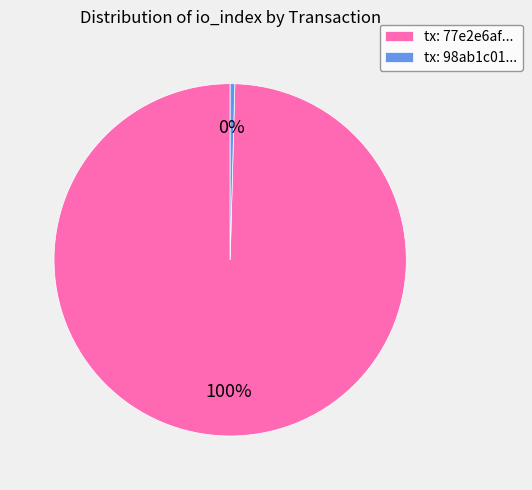

What is the ratio of the value at tx: 77e2e6af... to the value at tx: 98ab1c01...?

234.7